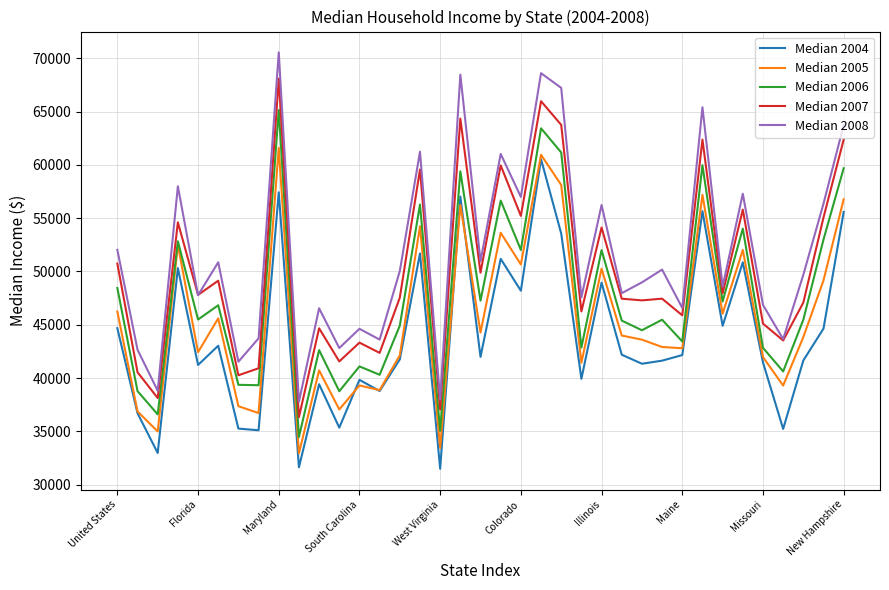

Which series has the largest range (max minus min)?

Median 2008